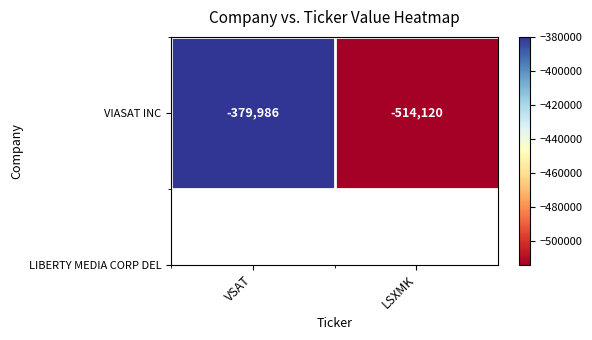

At which category does the chart reach its minimum across all series?

LSXMK